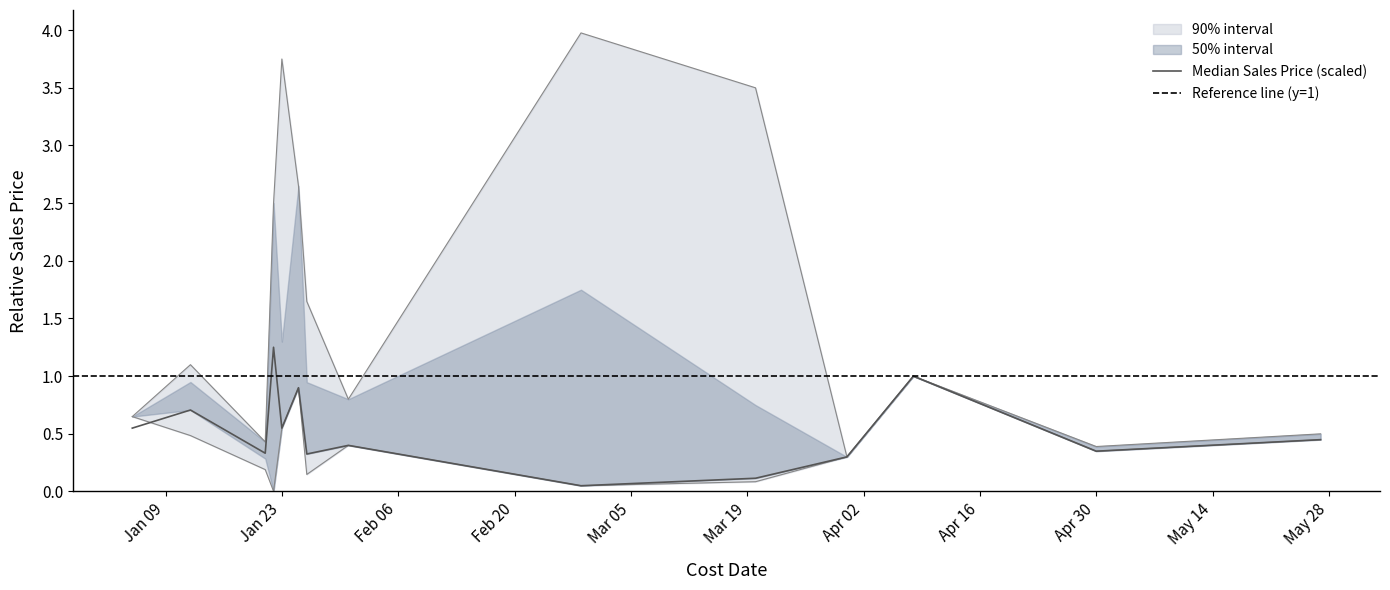

In lower_outer, how many points are higher than both neighbors (excluding endpoints)?

3